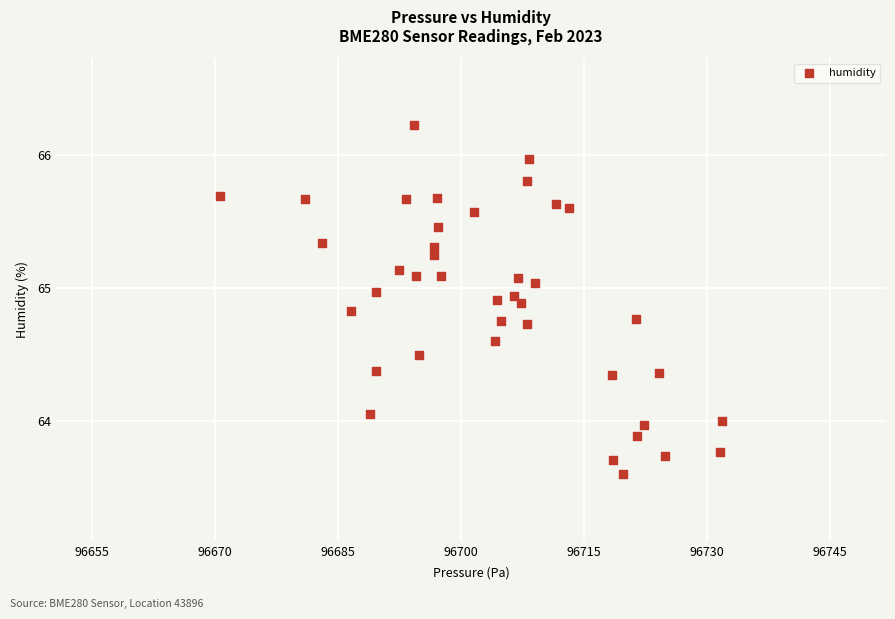

What is the range of Y values (max minus min)?

2.6